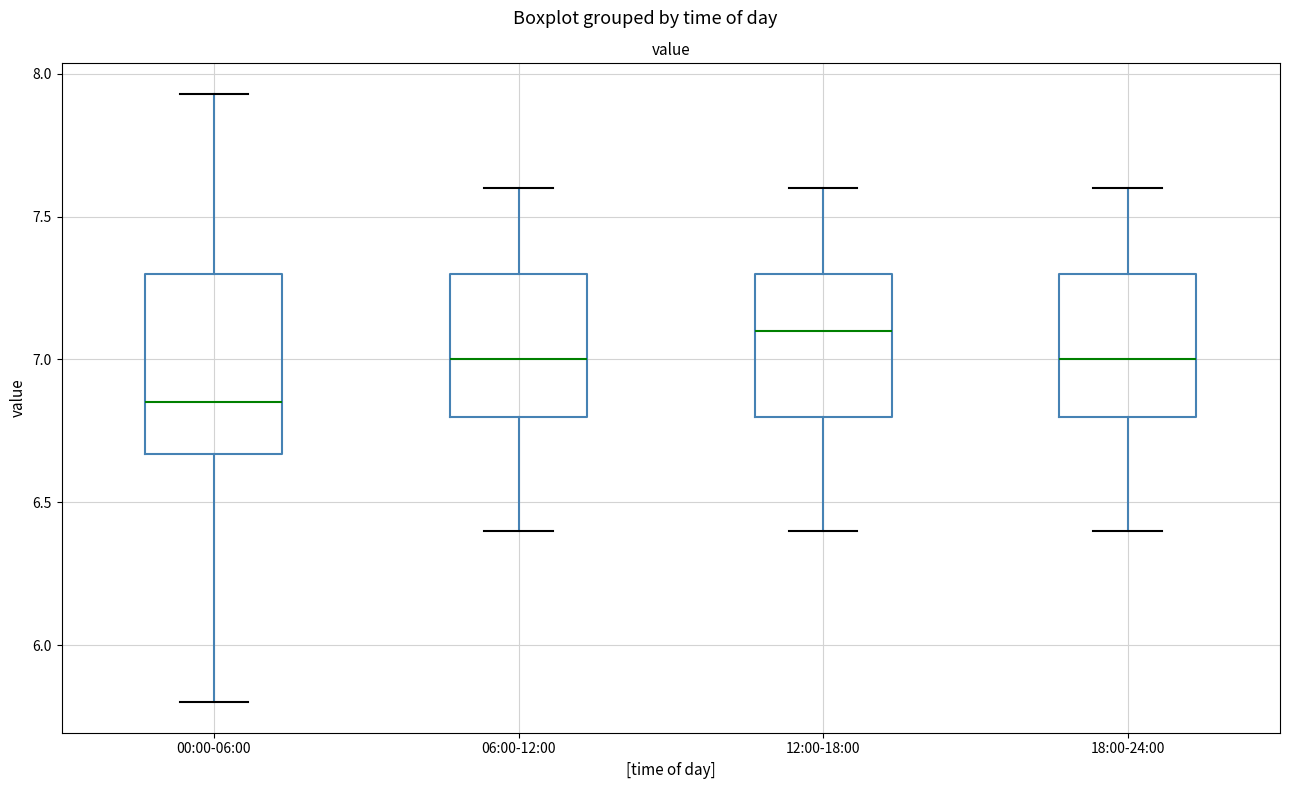

Reading left to right, transcribe this box plot: for each box, give where its median line is, the range the box spans, and where its two whiskers end, as read against the y-axis. The values are not printed on the chart, so give them approximately, as read against the axis.

00:00-06:00: median 6.85, box 6.65 to 7.30, whiskers 5.80 to 7.95
06:00-12:00: median 7.00, box 6.80 to 7.30, whiskers 6.40 to 7.60
12:00-18:00: median 7.10, box 6.80 to 7.30, whiskers 6.40 to 7.60
18:00-24:00: median 7.00, box 6.80 to 7.30, whiskers 6.40 to 7.60